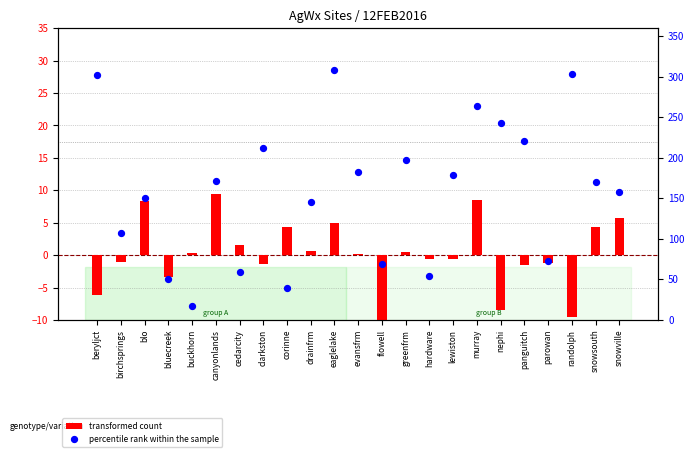

Which series reaches the minimum Y coordinate?

transformed count